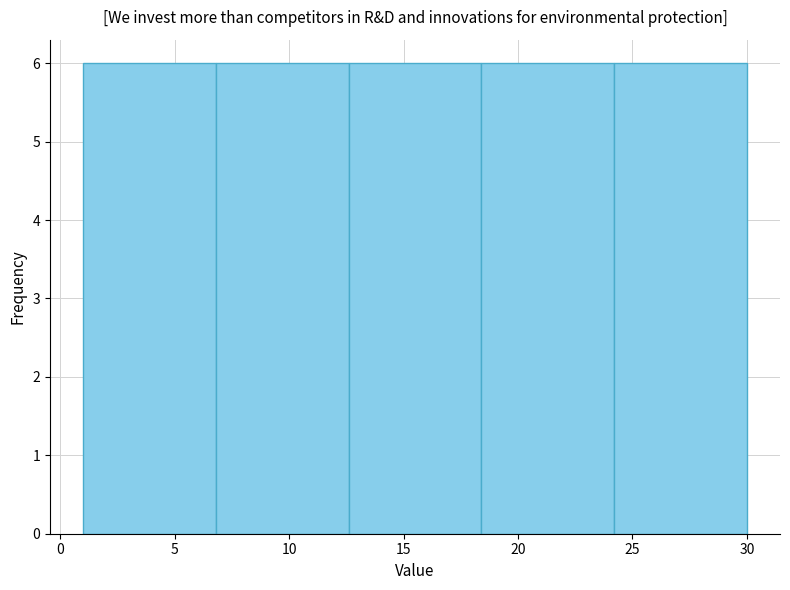

Reading left to right, list every bar in this chart as the range it spans on the x-axis followed by its height. Neither the bar edges nor the heights are printed on the chart, so give them approximately, as read against the axes.

1.0 to 6.8: 6
6.8 to 12.6: 6
12.6 to 18.4: 6
18.4 to 24.2: 6
24.2 to 30.0: 6